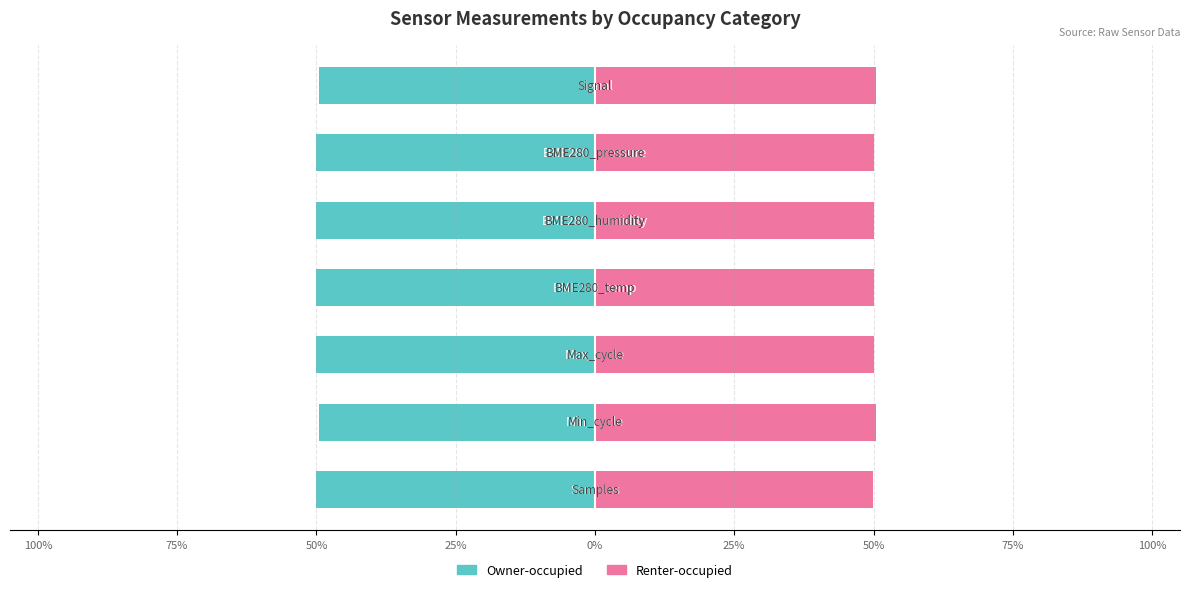

What is the minimum value shown in the chart?

-50.0